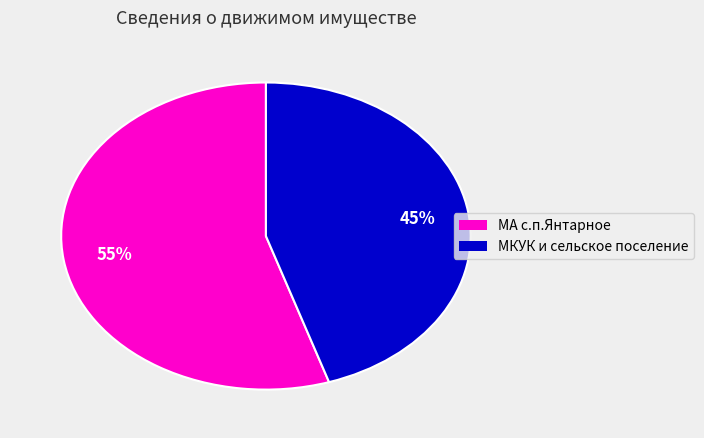

Is it true that МКУК и сельское поселение is 45% of the pie?

True